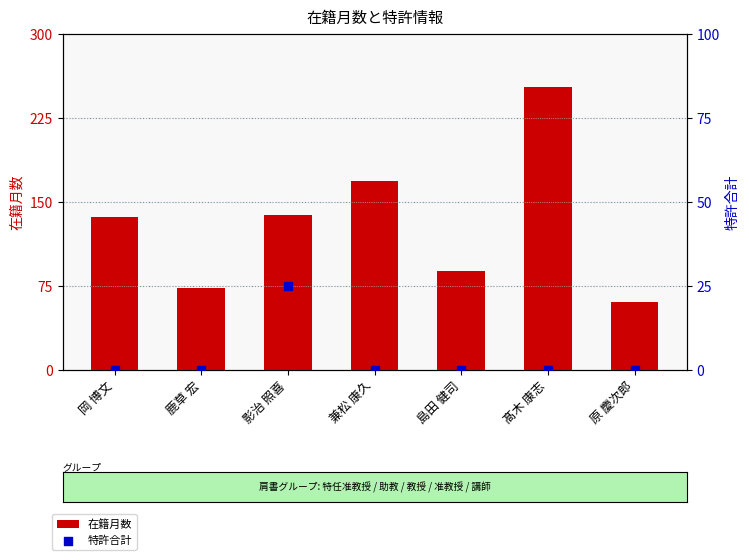

Which series reaches the maximum Y coordinate?

在籍月数